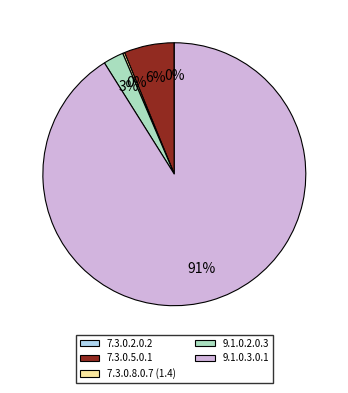

Is there a majority slice in this chart?

Yes